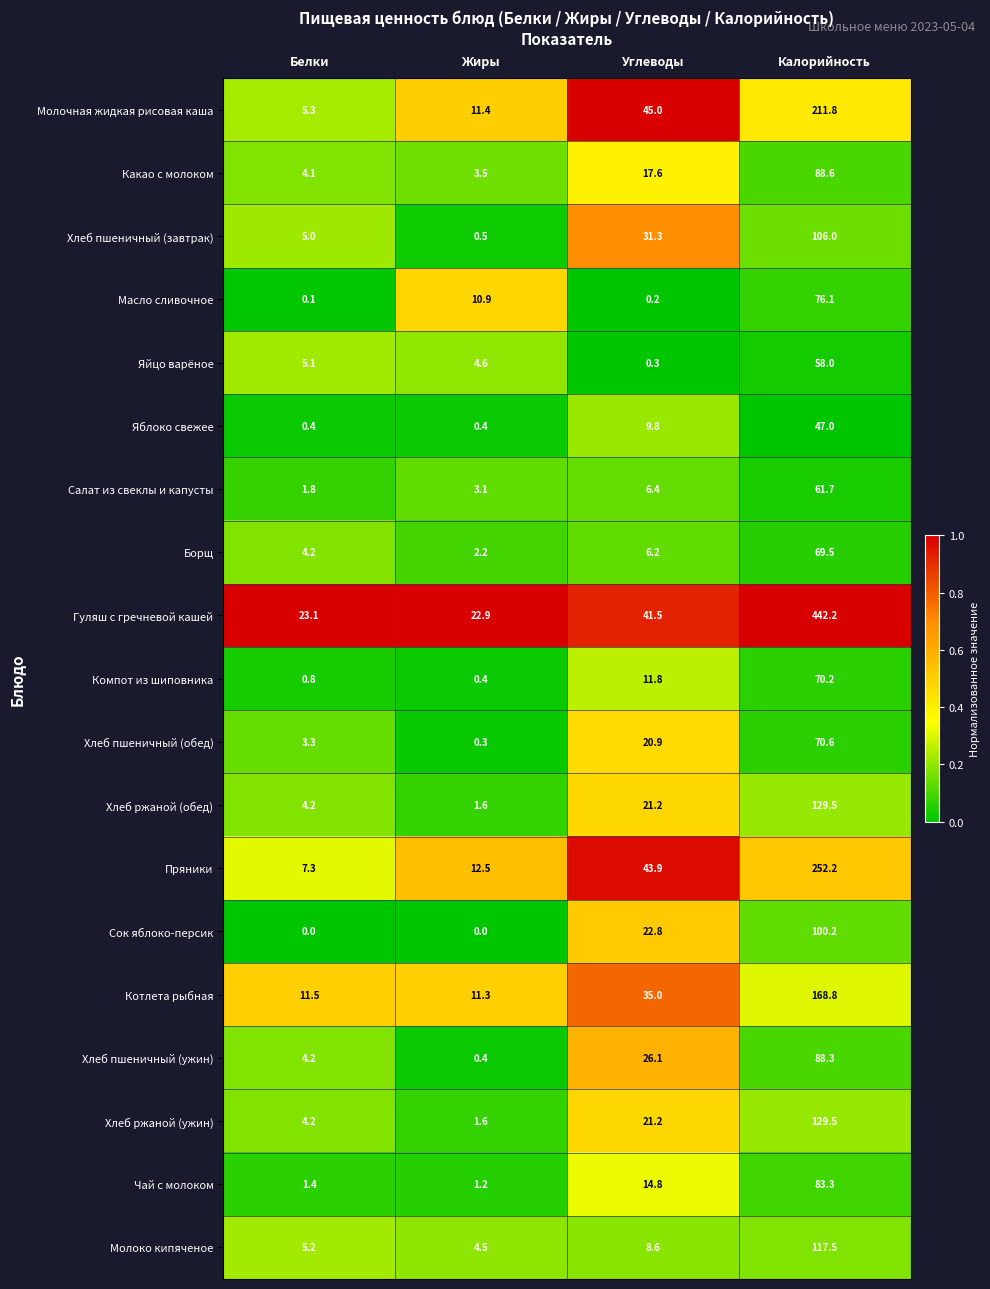

What is the sum of all Сок яблоко-персик values?

123.0